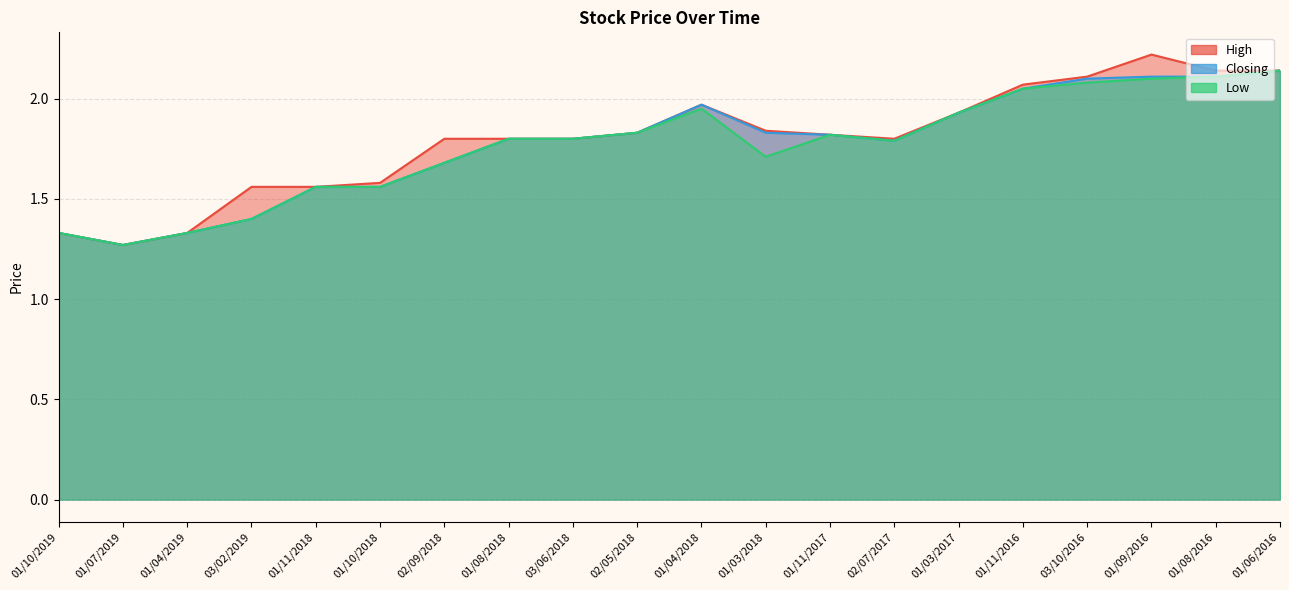

Read the High value at 01/08/2018.

1.8